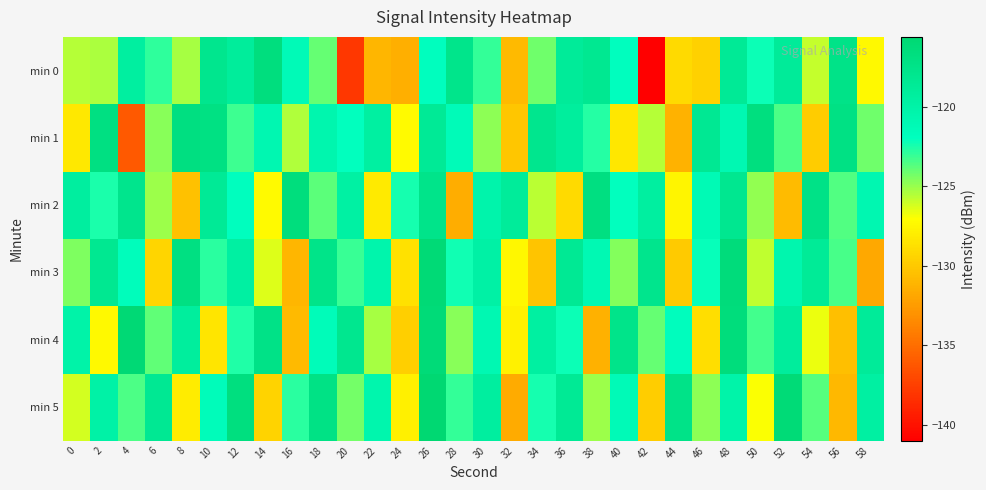

Which category has the lowest value across all series?

42